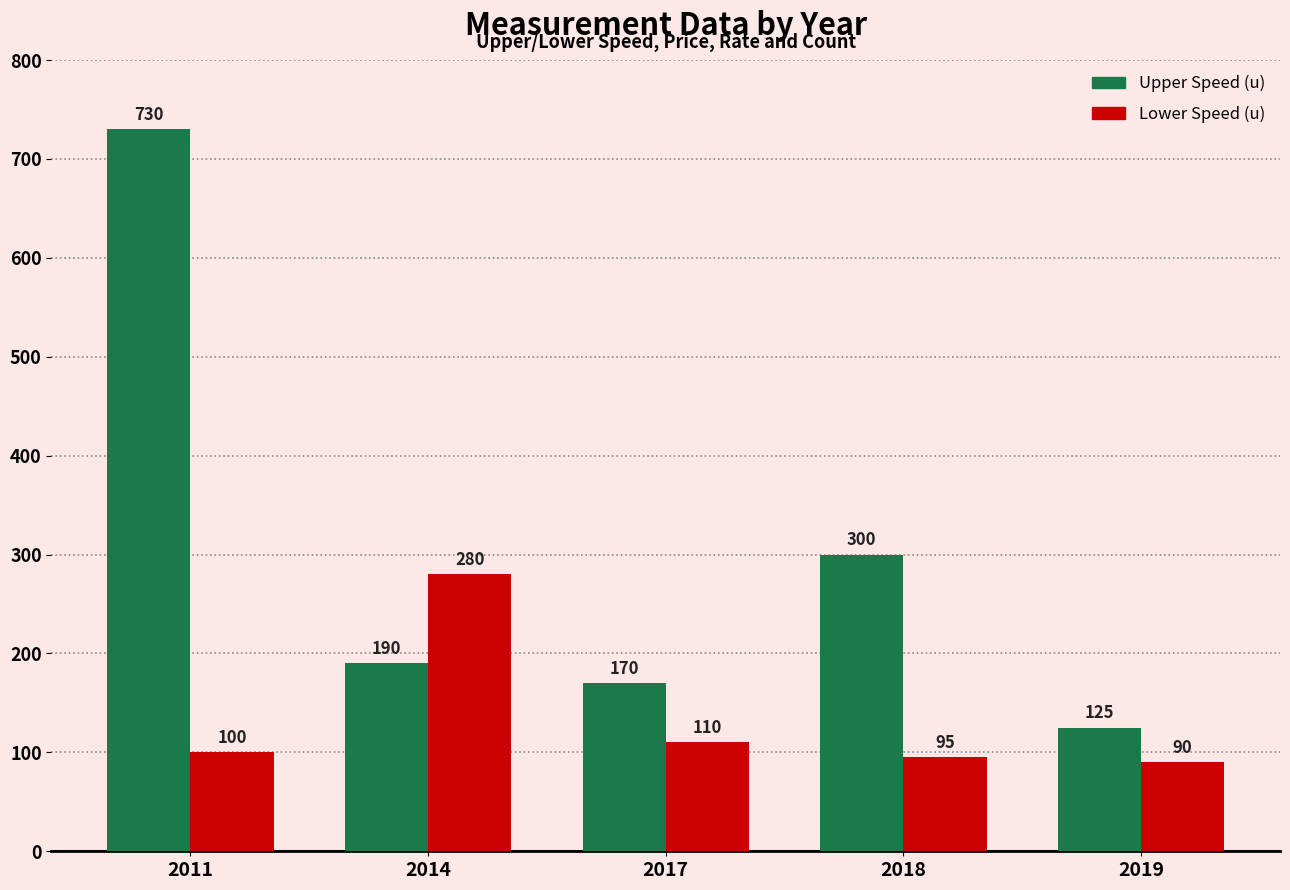

What is the value of the Upper Speed (u) bar at the 5th from the left?

125